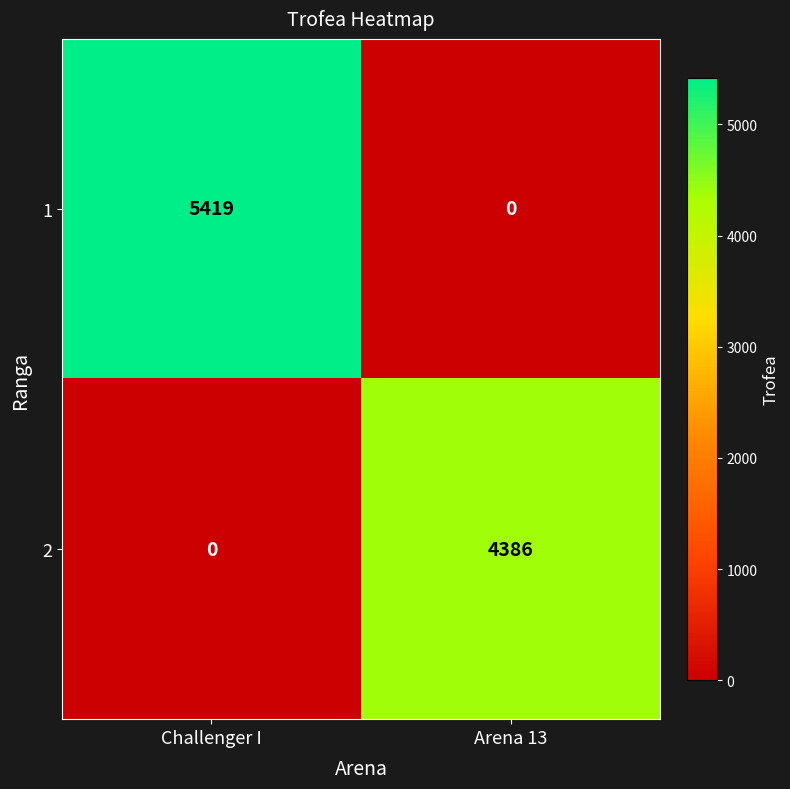

Which category has the highest value across all series?

Challenger I